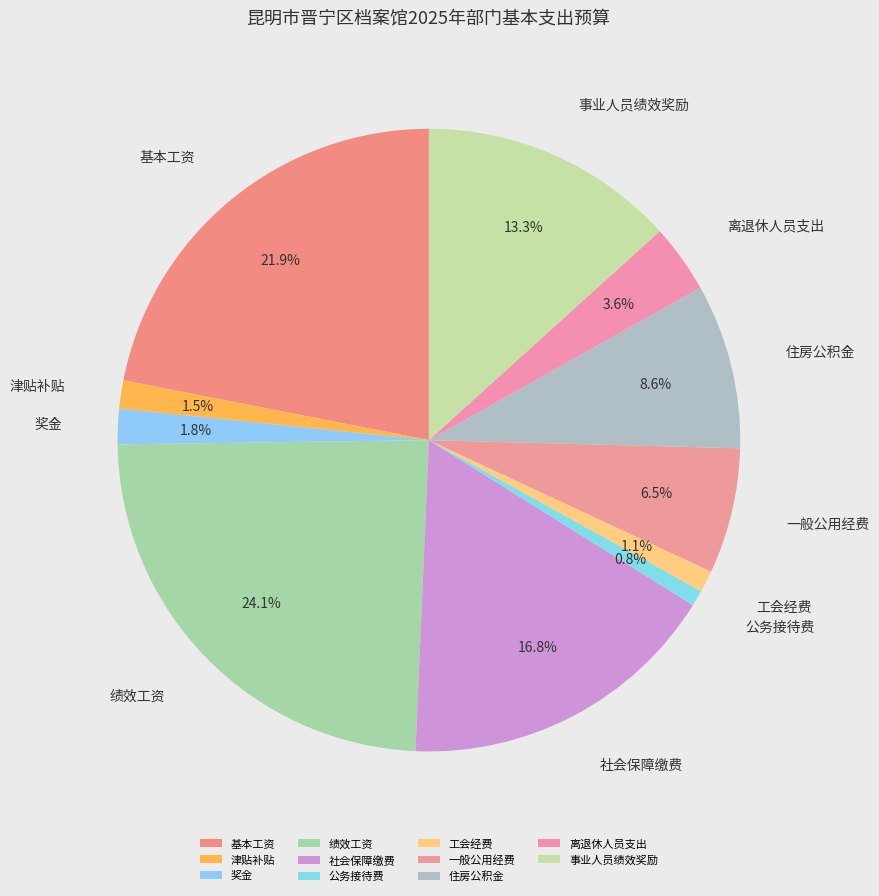

What is the largest slice in the pie chart?

绩效工资